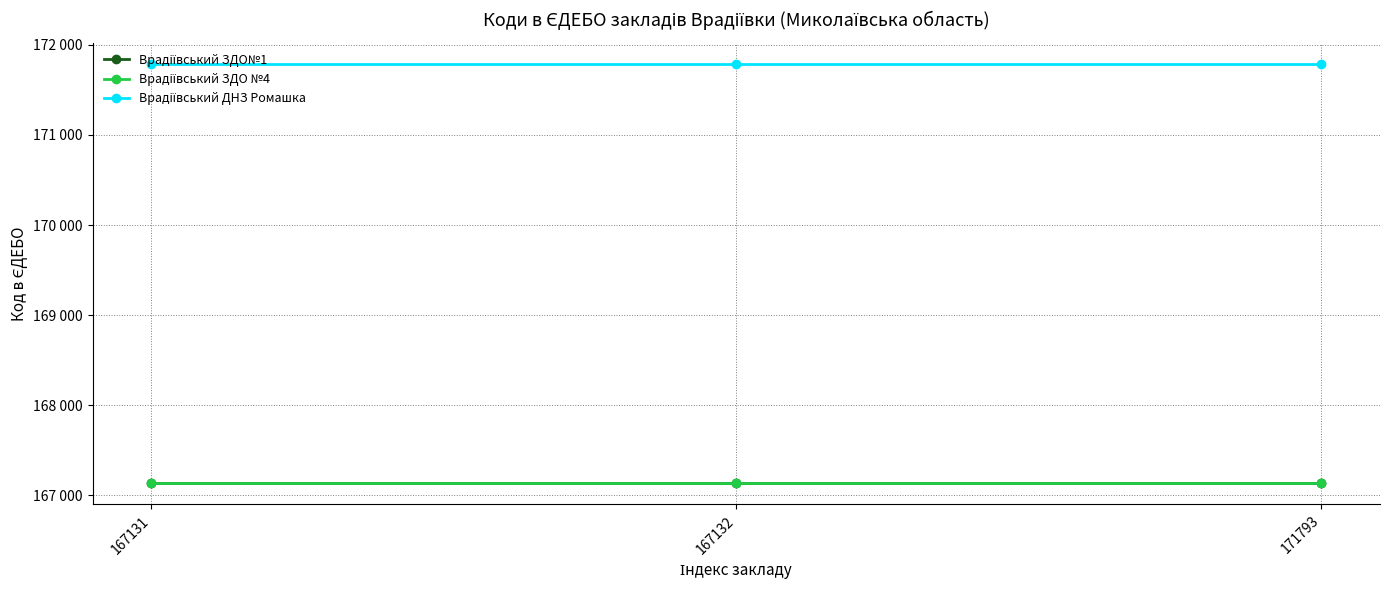

Read the Врадіївський ЗДО №4 value at 167132.

167132